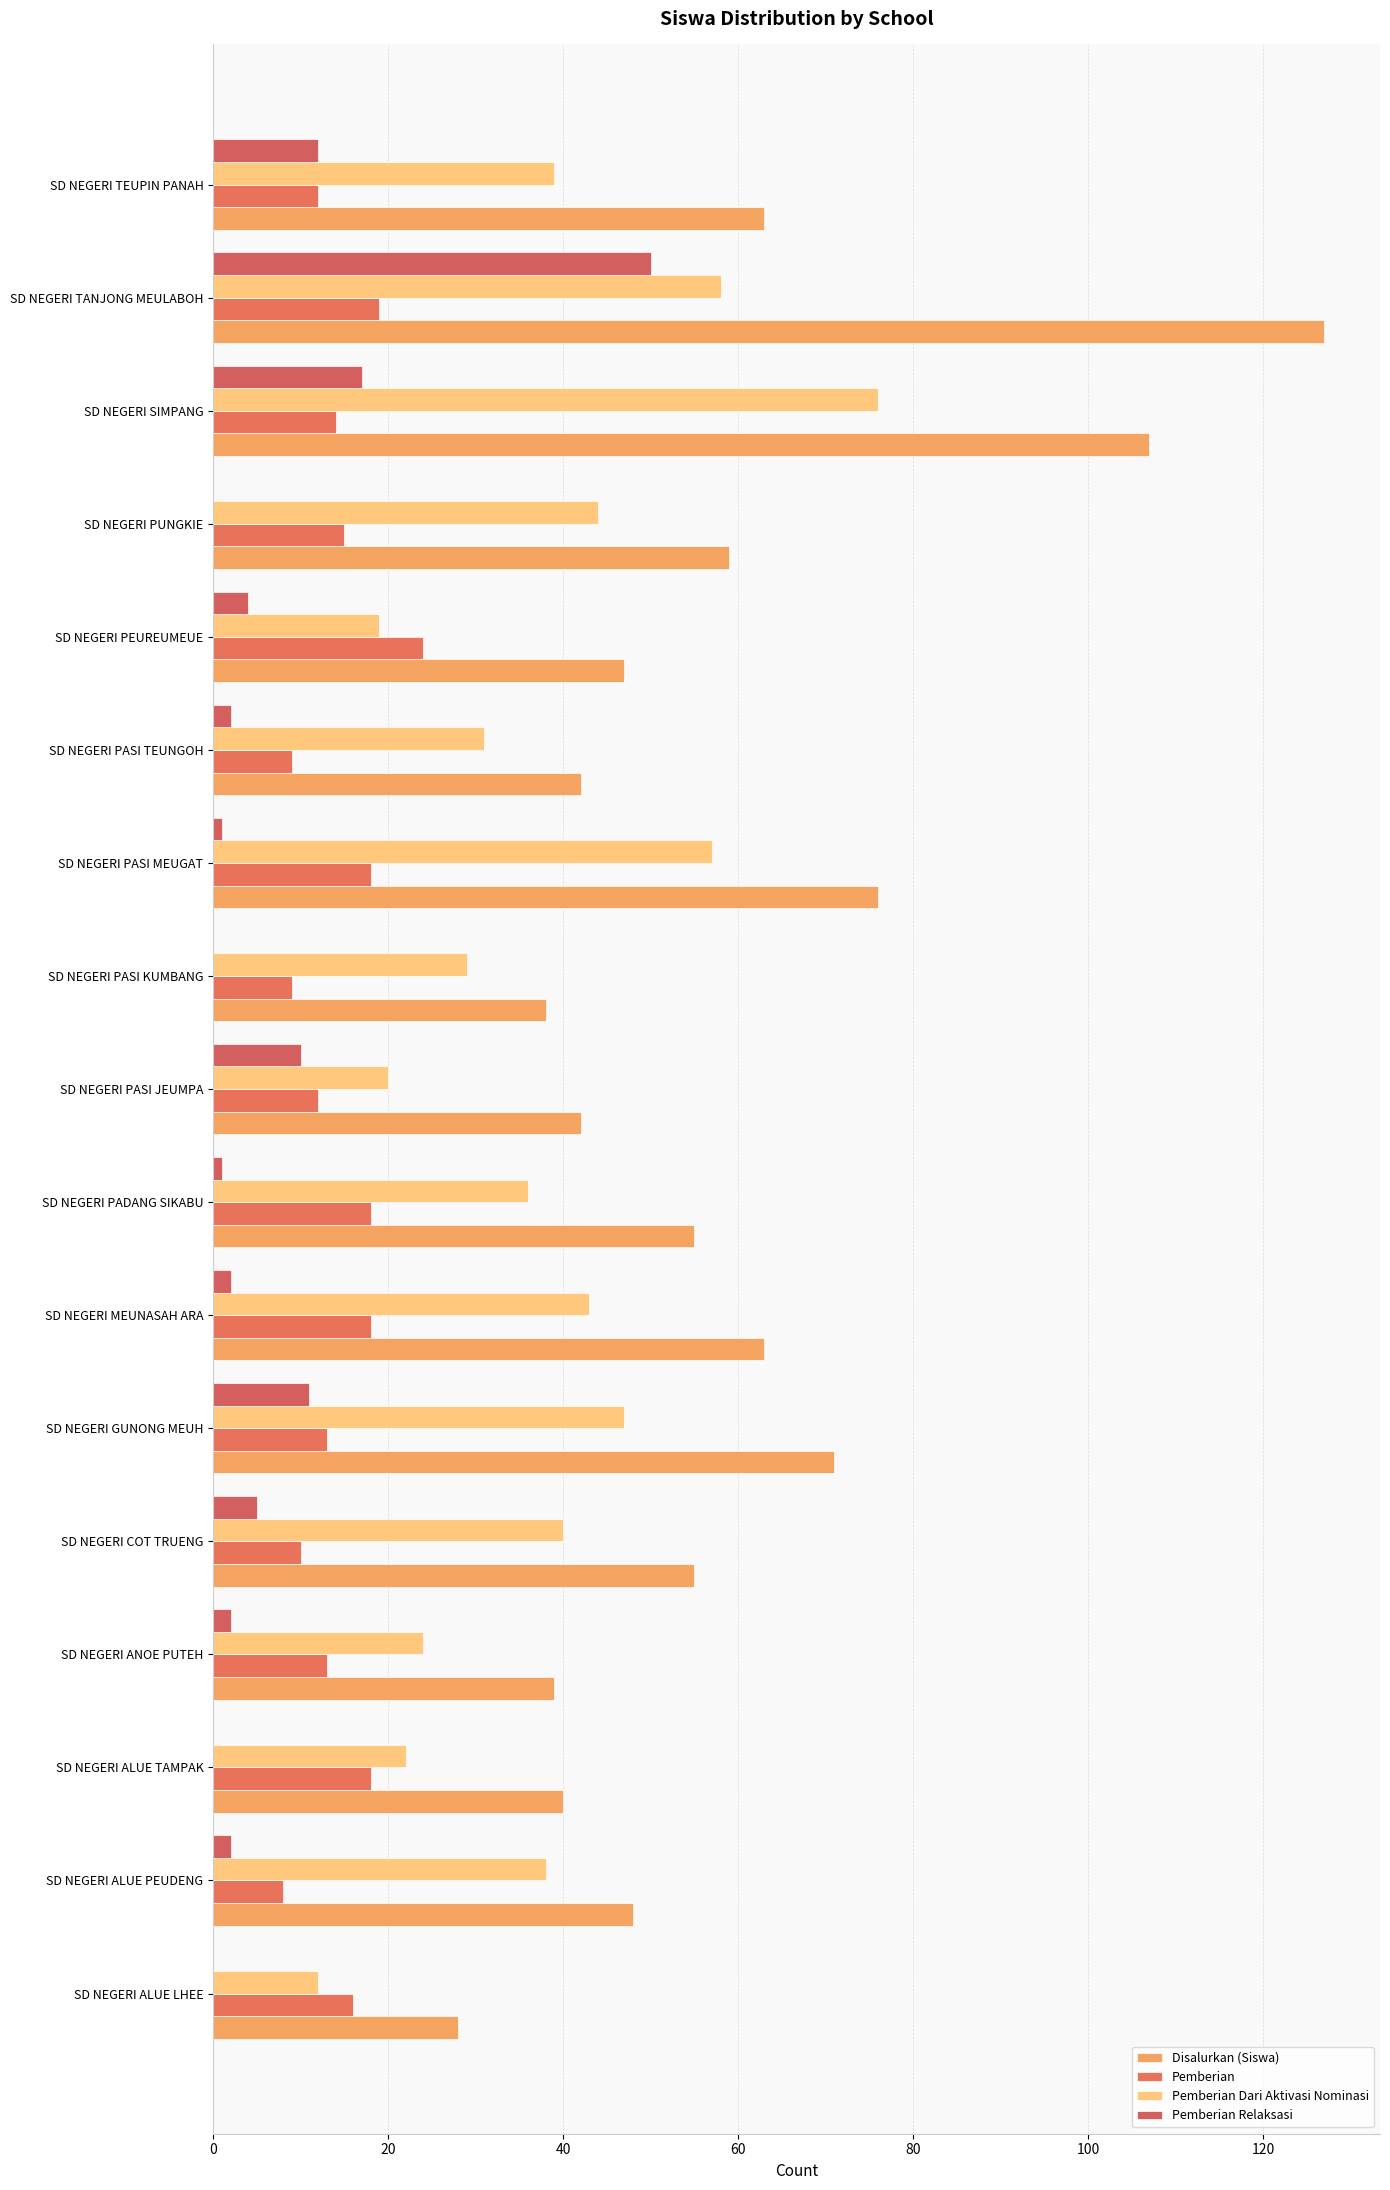

What is the greatest value displayed?

127